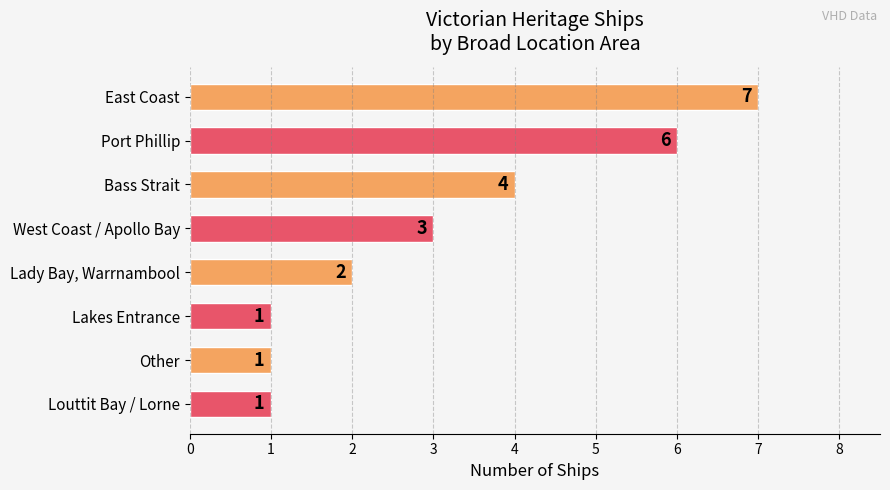

Reading top to bottom, transcribe all the data shown in this chart.

East Coast=7	Port Phillip=6	Bass Strait=4	West Coast / Apollo Bay=3	Lady Bay, Warrnambool=2	Lakes Entrance=1	Other=1	Louttit Bay / Lorne=1